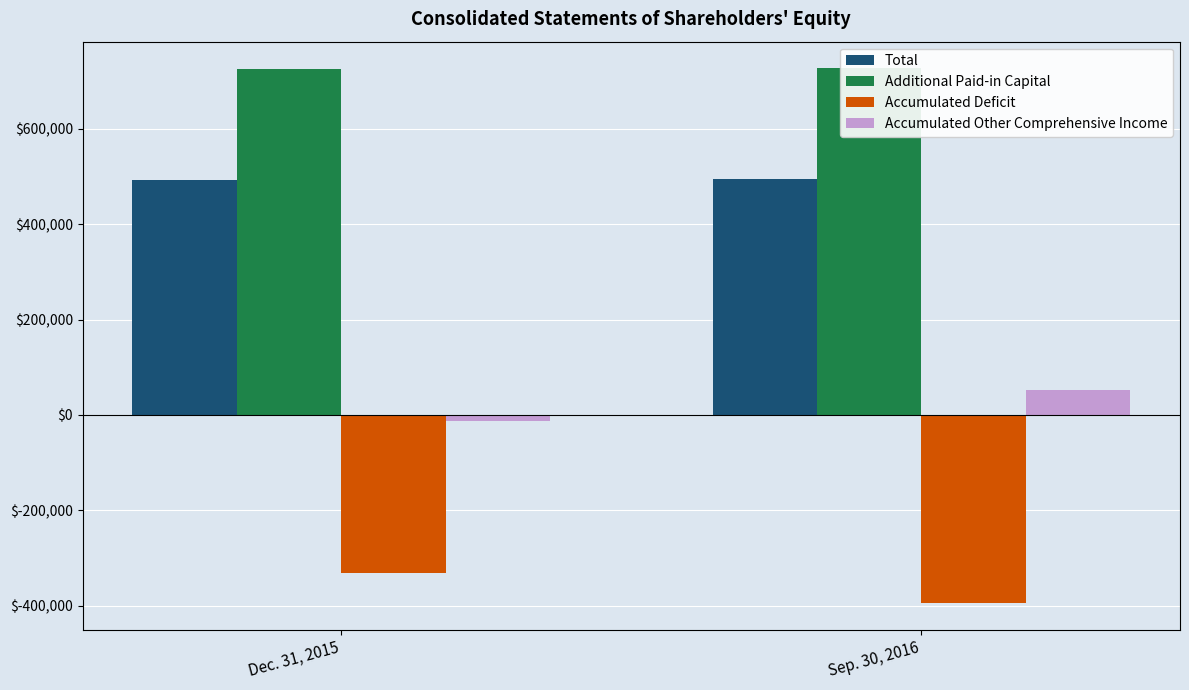

What is the highest value of the Total series?

494919